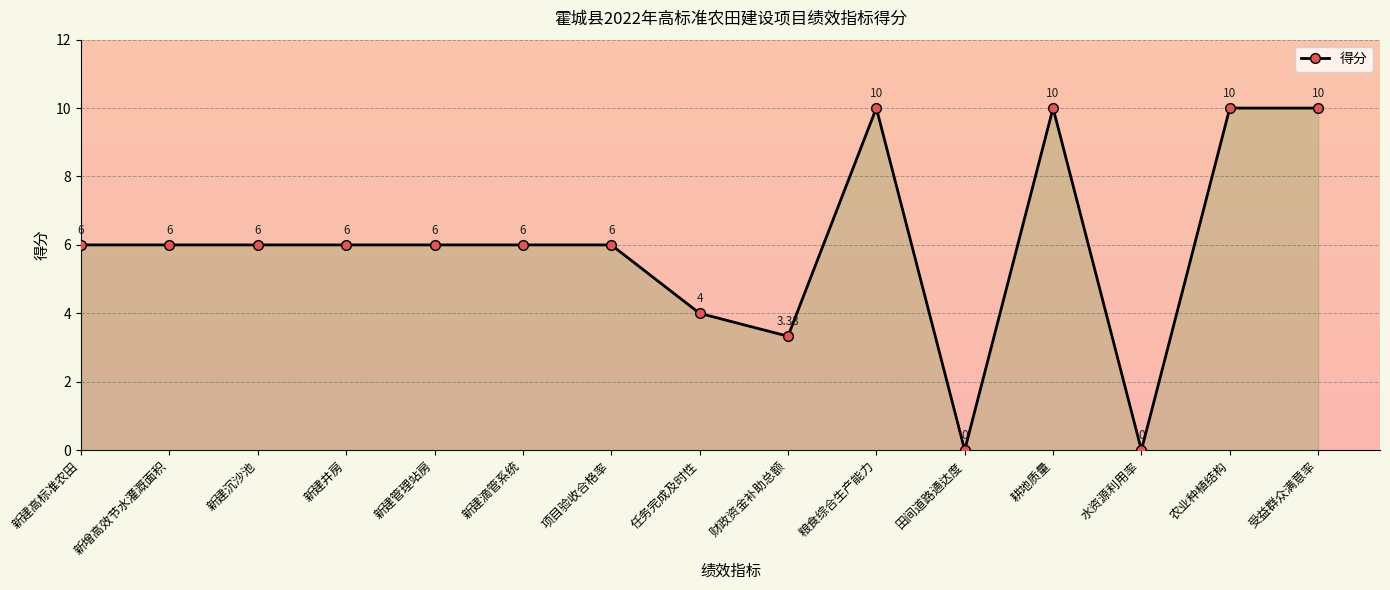

What is the difference between the values at 项目验收合格率 and 水资源利用率?

6.0